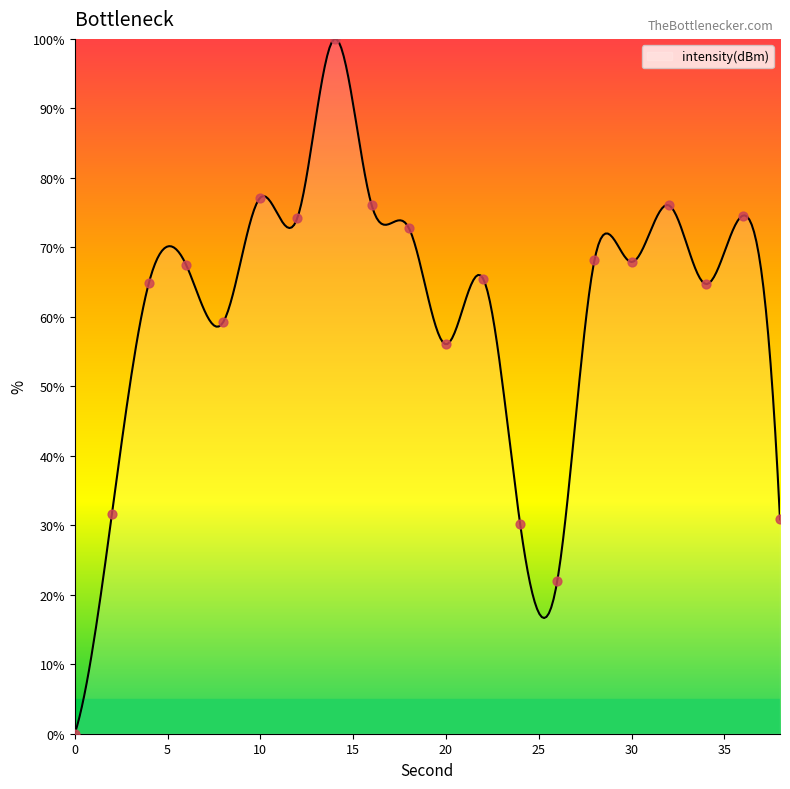

What is the change in value from 12 to 14?

+25.7